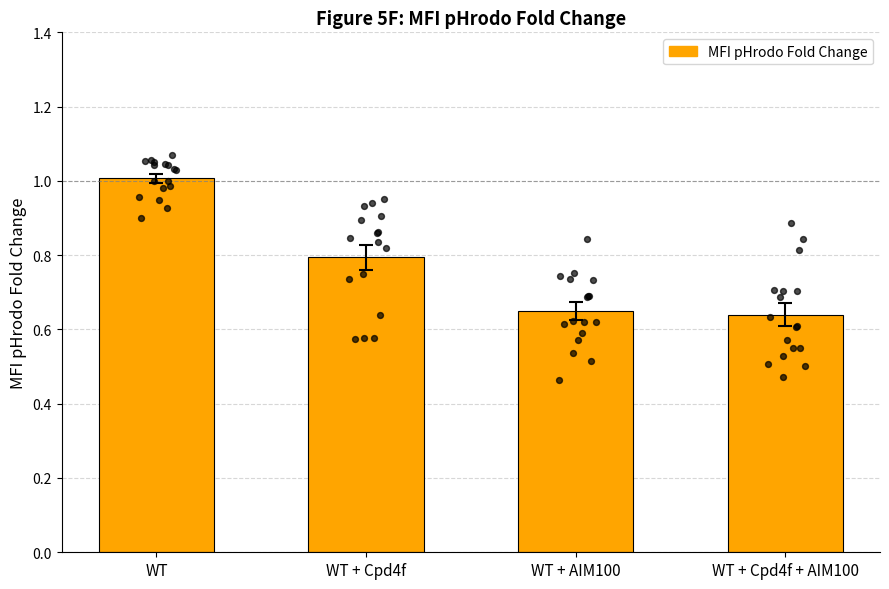

What is the change in value from WT + Cpd4f to WT + Cpd4f + AIM100?

-0.2